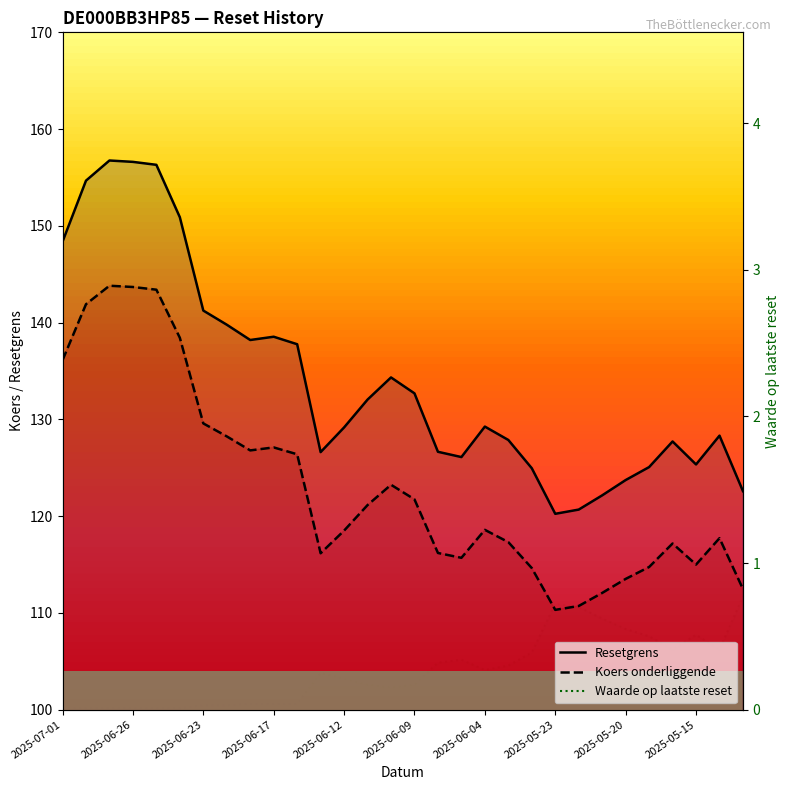

Rank the series by their maximum value, from lowest to highest.

Waarde op laatste reset, Koers onderliggende, Resetgrens